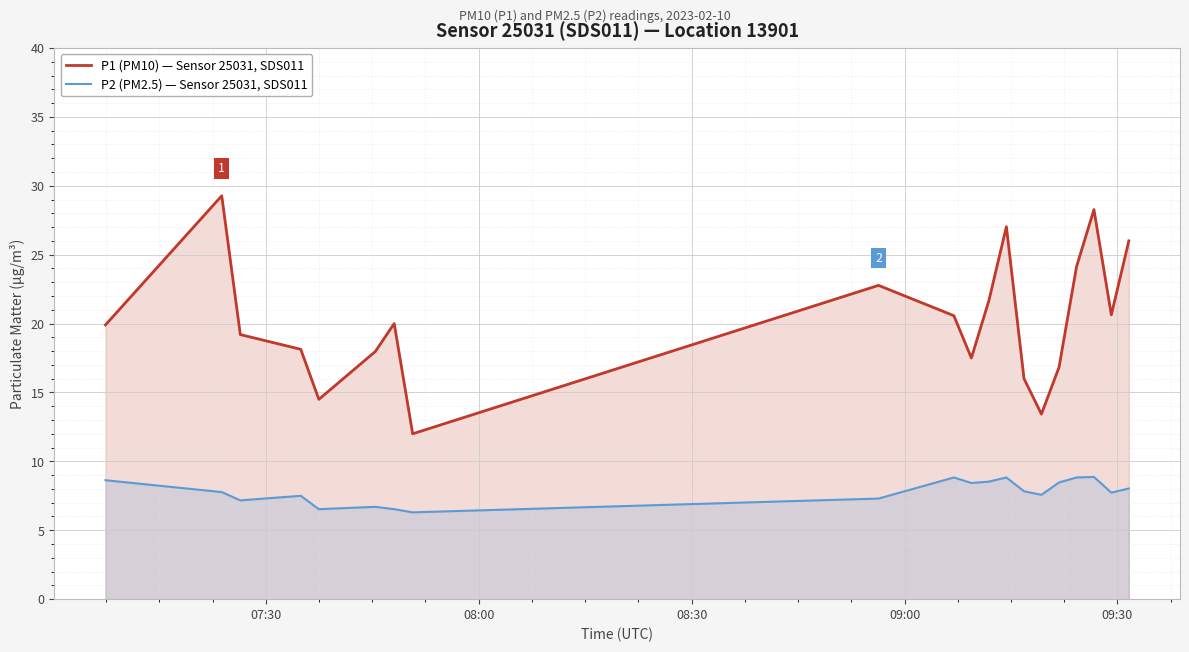

Reading right to left, list all the values displayed in this chart.

P1 (PM10) — Sensor 25031, SDS011: 26.0	20.6	28.3	24.1	16.8	13.4	16.0	27.0	21.7	17.5	20.6	22.8	12.0	20.0	18.0	14.5	18.1	19.2	29.3	19.9
P2 (PM2.5) — Sensor 25031, SDS011: 8.0	7.7	8.9	8.8	8.5	7.6	7.8	8.8	8.5	8.4	8.8	7.3	6.3	6.5	6.7	6.5	7.5	7.2	7.8	8.6